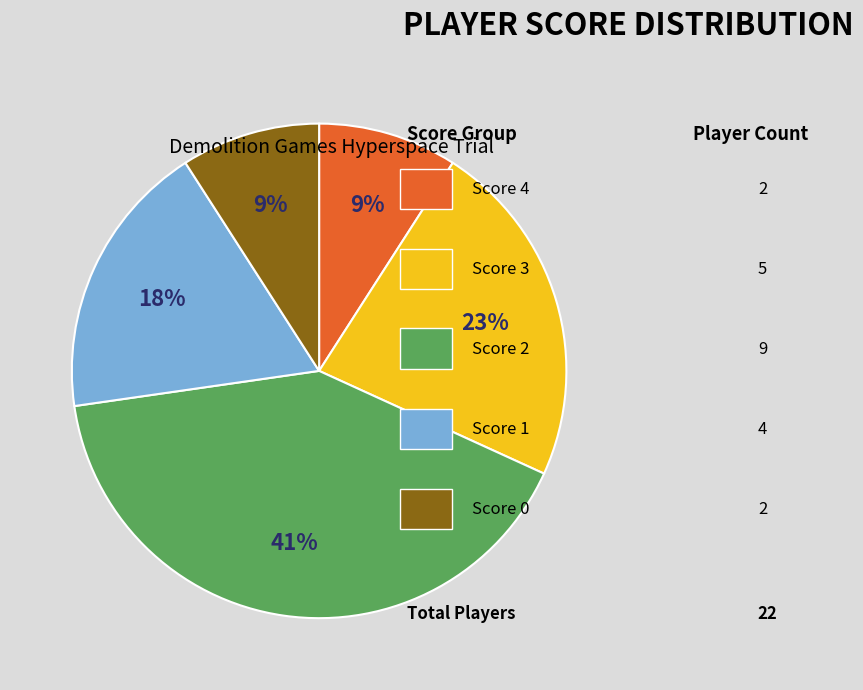

How many slices are in this pie chart?

5